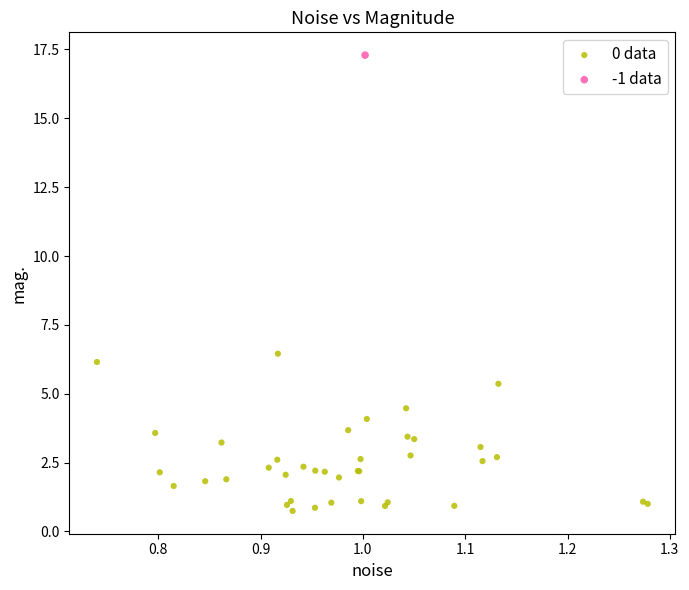

What are all the series names shown in the legend?

0 data, -1 data